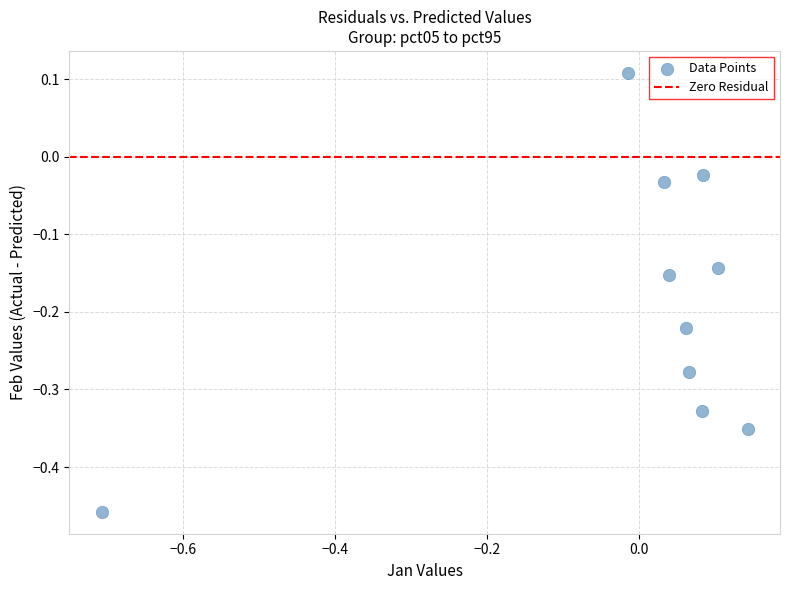

What is the range of X values (max minus min)?

0.9